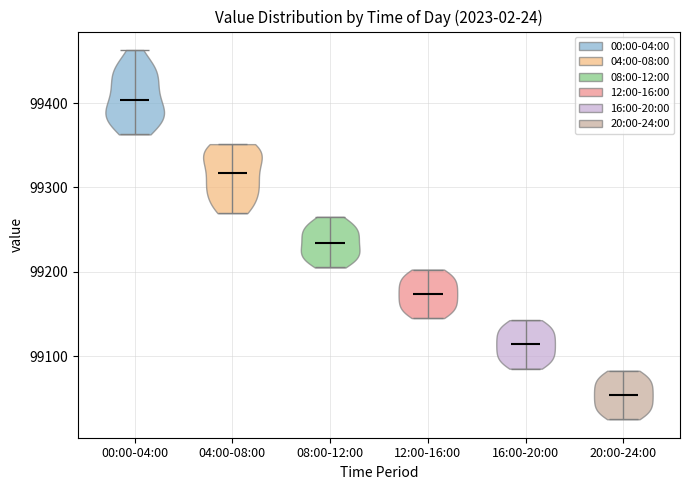

Reading left to right, read every violin against the y-axis: where its median line is, and the lowest and highest points it reaches. The values are not printed on the chart, so give them approximately, as read against the axis.

00:00-04:00: median line 99400, lowest point 99360, highest point 99460
04:00-08:00: median line 99320, lowest point 99270, highest point 99350
08:00-12:00: median line 99230, lowest point 99210, highest point 99270
12:00-16:00: median line 99170, lowest point 99150, highest point 99200
16:00-20:00: median line 99110, lowest point 99090, highest point 99140
20:00-24:00: median line 99050, lowest point 99030, highest point 99080